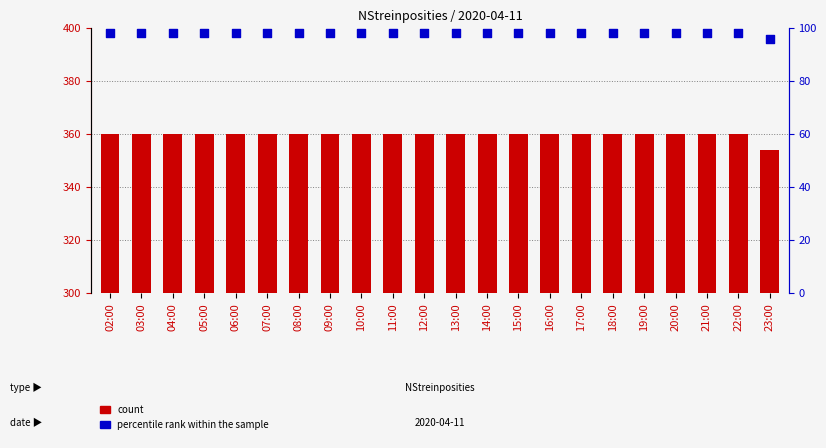

Which series contains the highest Y value?

count